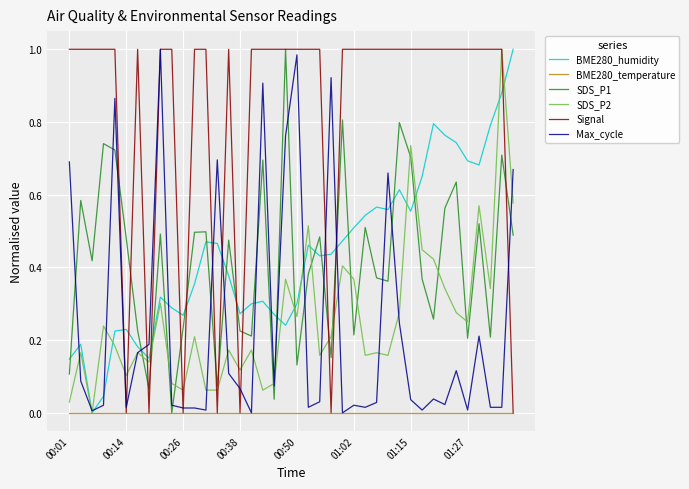

How many categories are shown in the chart?

40